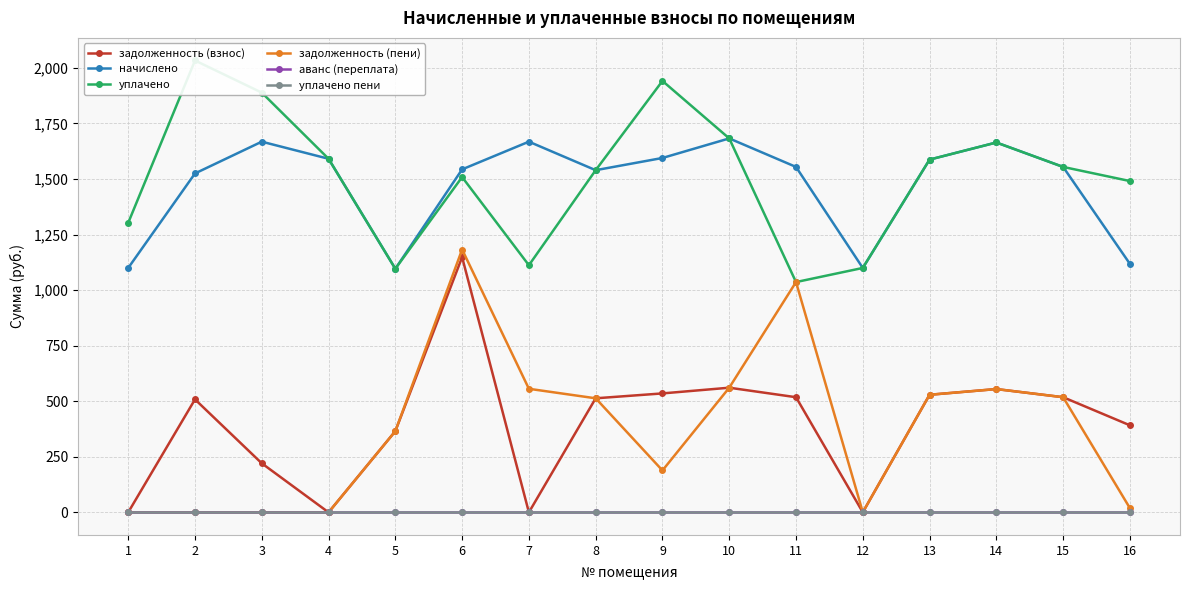

Which series has the largest range (max minus min)?

задолженность (пени)